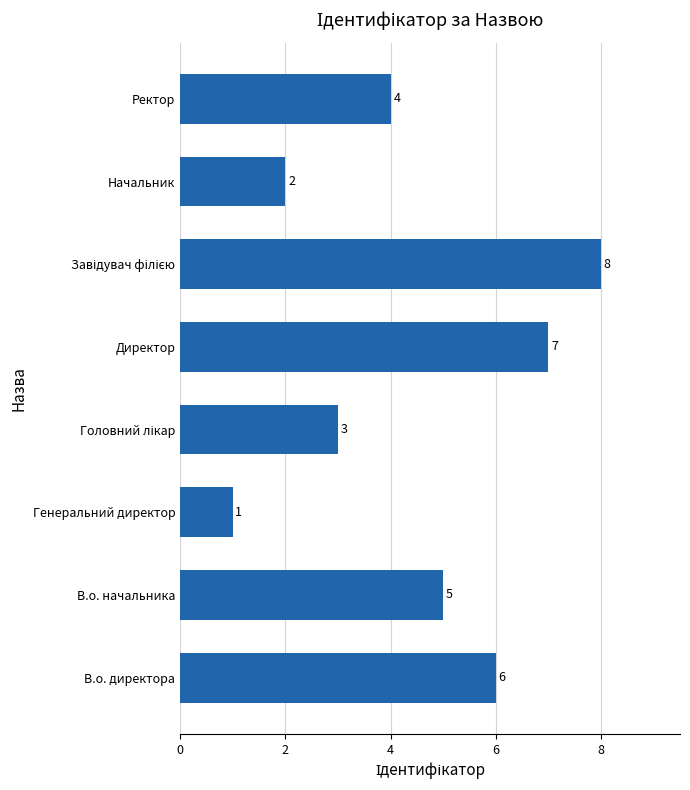

What is the approximate value at Директор?

7